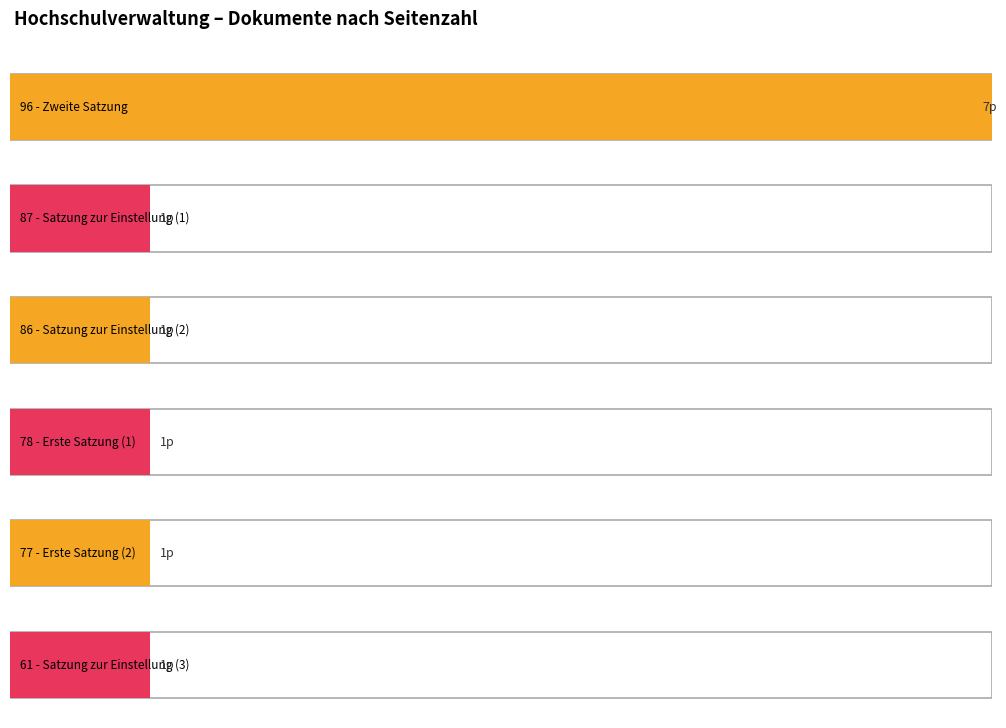

Reading left to right, list all the values displayed in this chart.

7	1	1	1	1	1